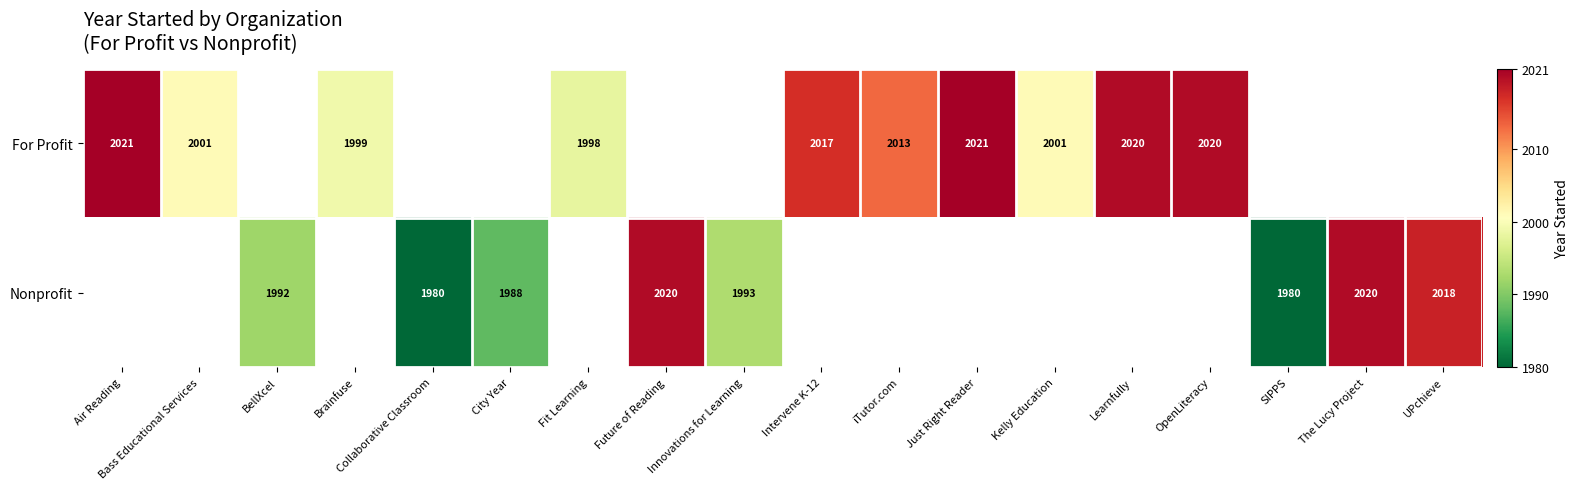

True or false: Nonprofit has a value of 2020 at Future of Reading.

True